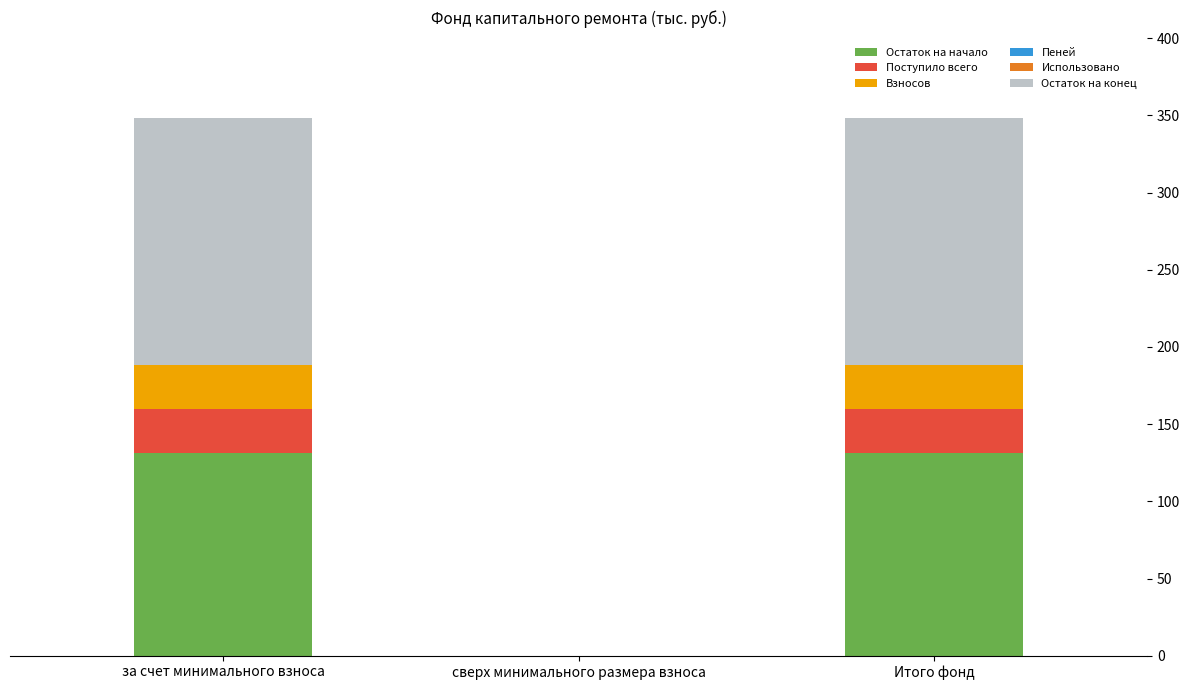

What is the maximum value for Остаток на начало?

131.5